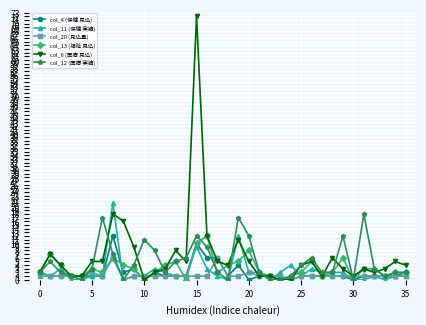

What is the sum of all col_13 (福祉 見込) values?

116